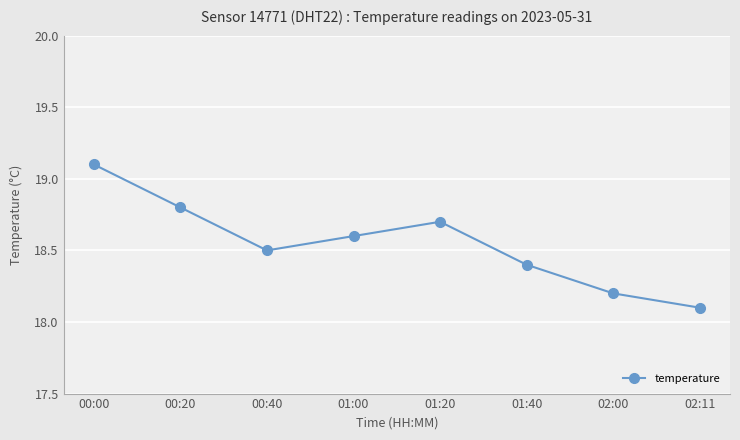

Reading left to right, what are all the values shown in this chart?

19.1	18.8	18.5	18.6	18.7	18.4	18.2	18.1